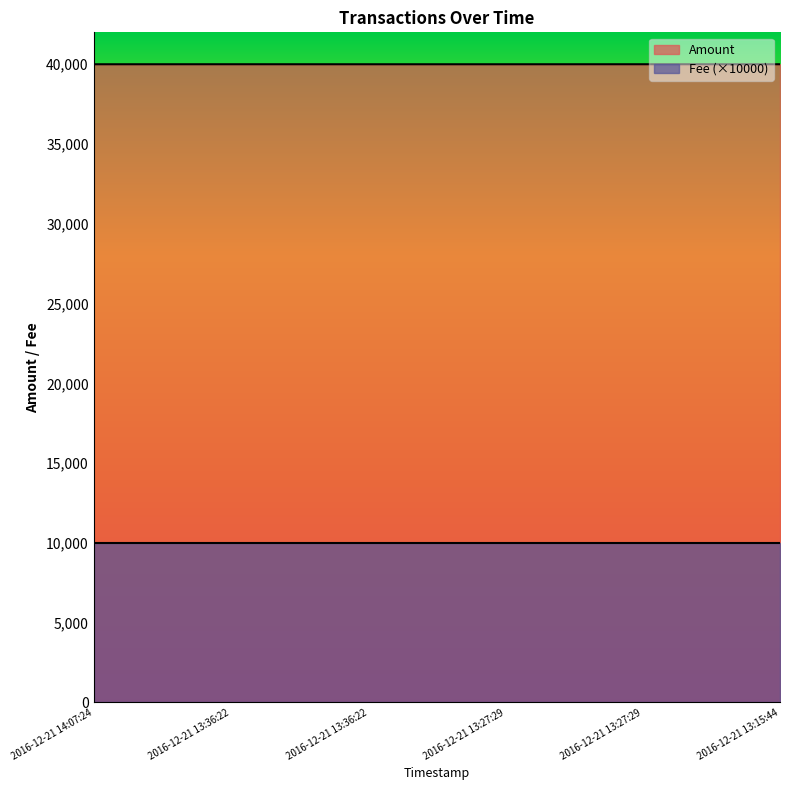

What is the value of the 2nd point from the left?

39995